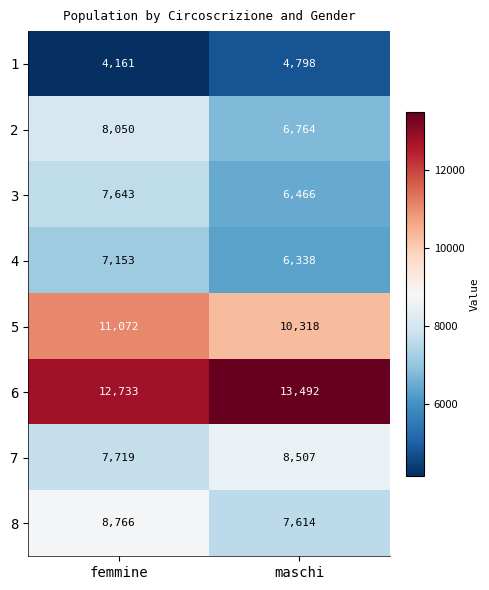

True or false: 7 has a value of 12000 at femmine.

False